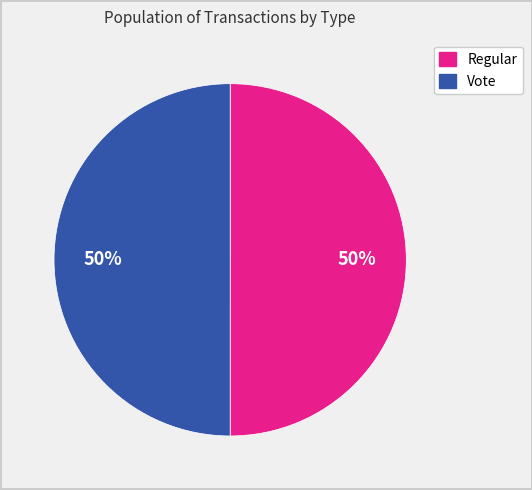

Combined, do Vote and Regular account for over 50%?

Yes